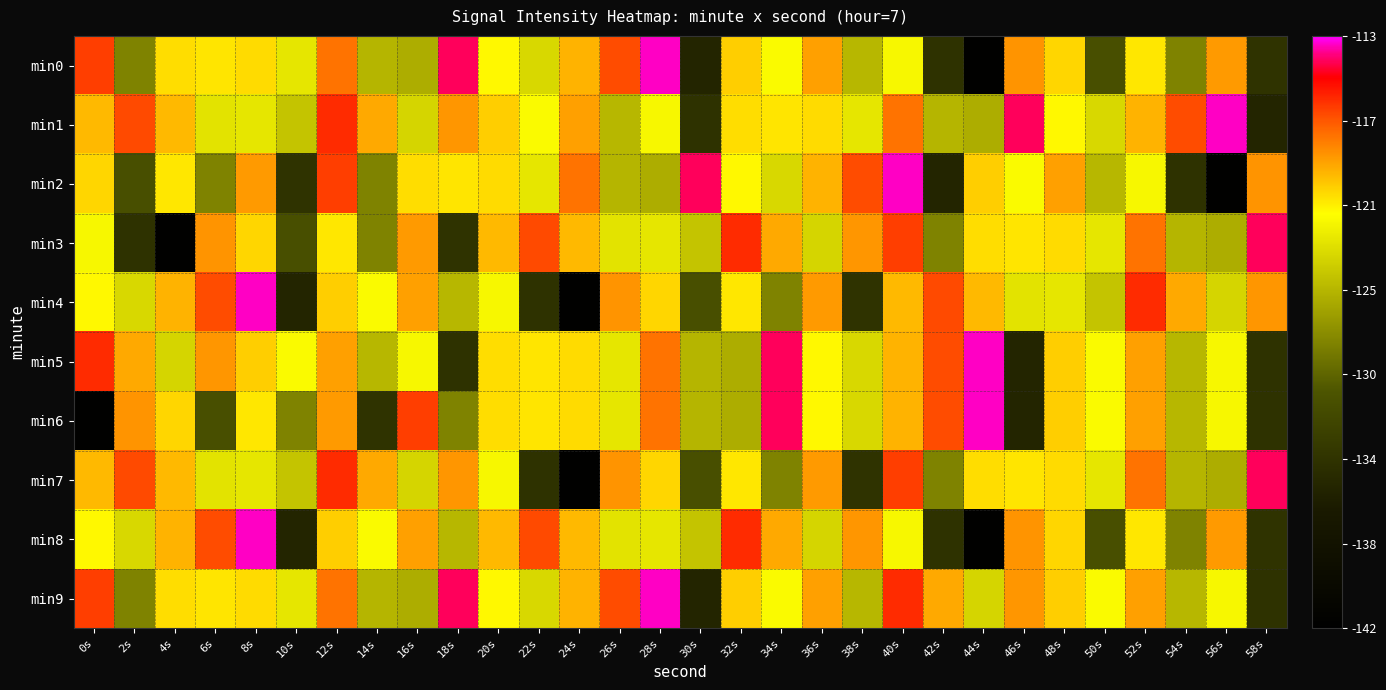

At which category is the sum across all series the highest?

40s